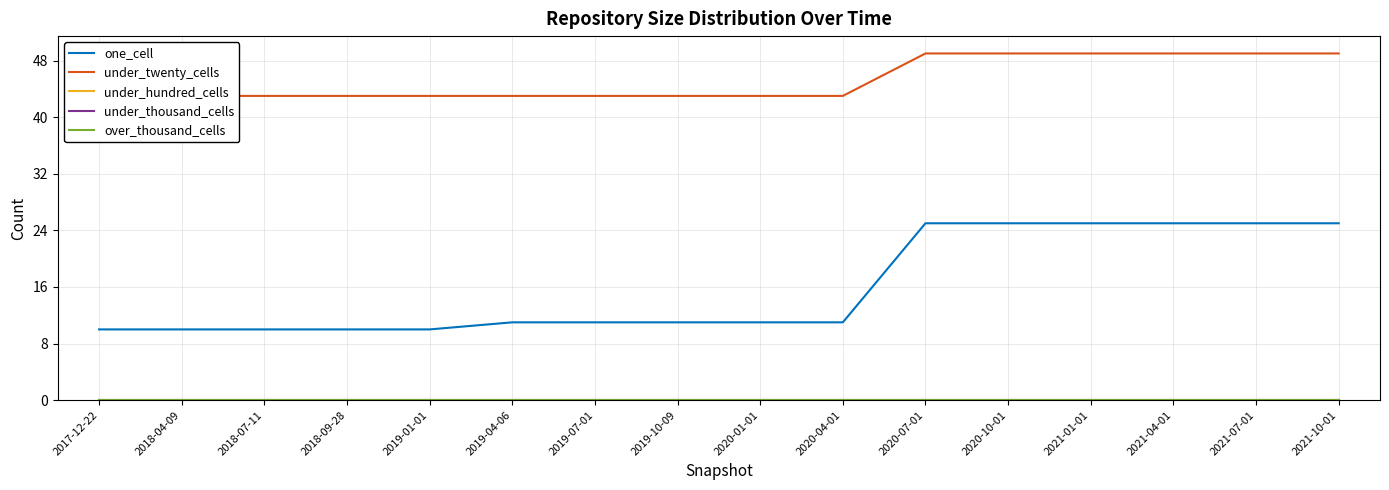

True or false: over_thousand_cells and under_thousand_cells cross at least once.

False